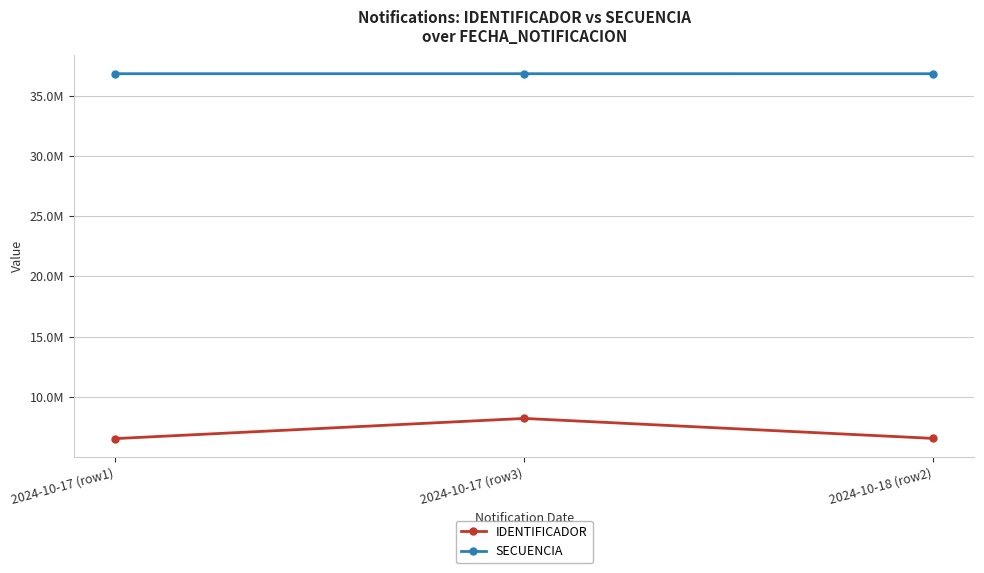

What is the label of the 1st point from the right?

2024-10-18 (row2)